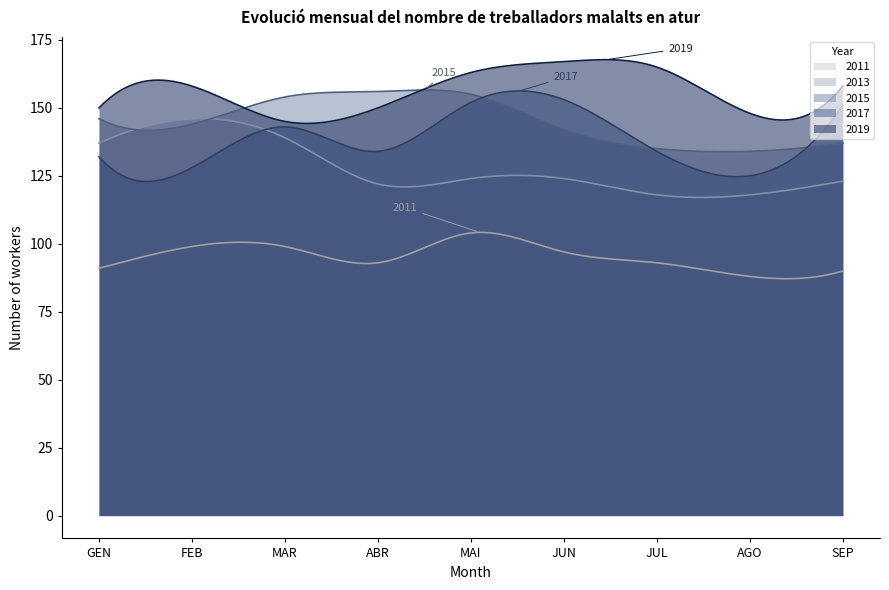

Between MAI and AGO, which series saw the biggest shift?

2017